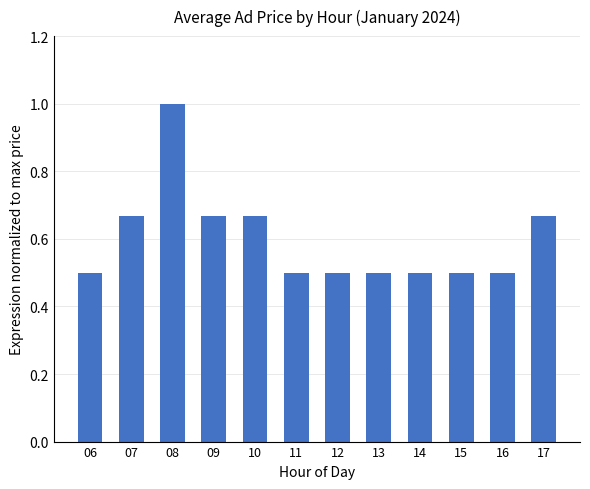

Is it true that the value at 14 is 0.3?

False